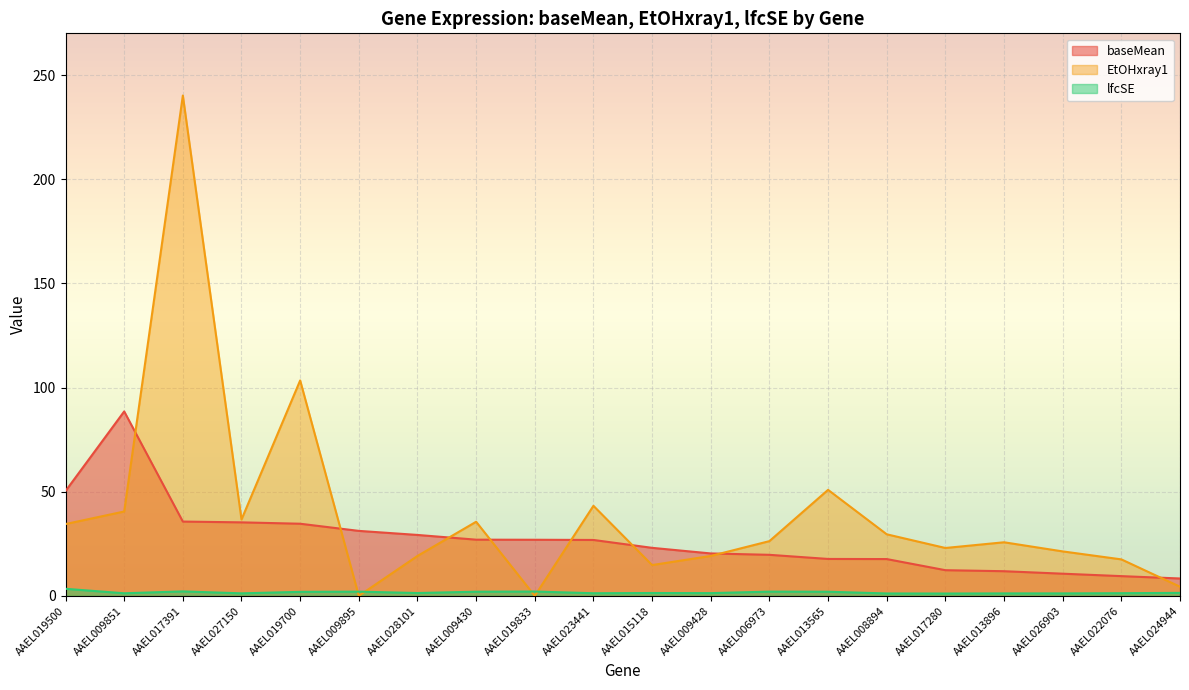

Between AAEL028101 and AAEL023441, which series saw the biggest shift?

EtOHxray1